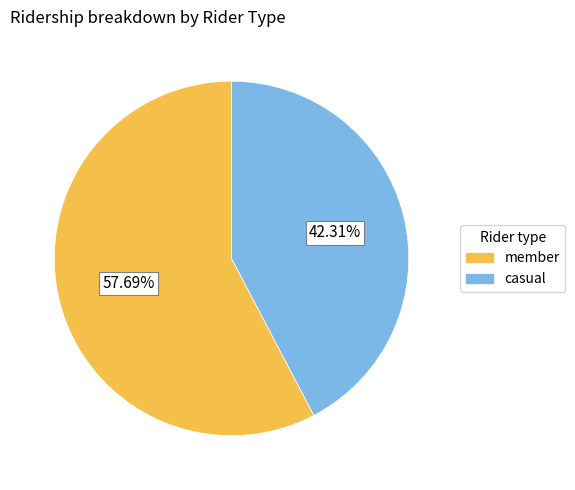

Is there a majority slice in this chart?

Yes